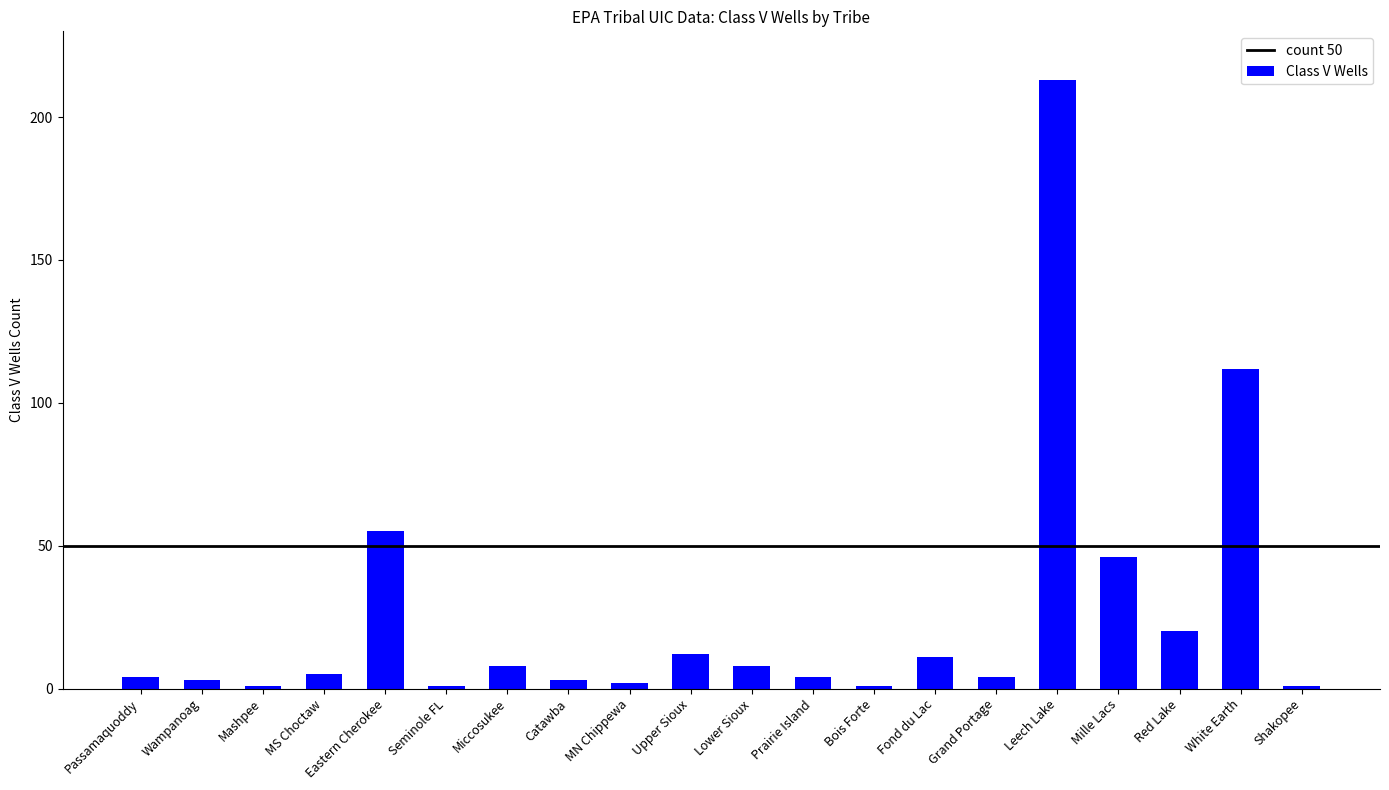

What is the label of the 8th bar from the left?

Catawba